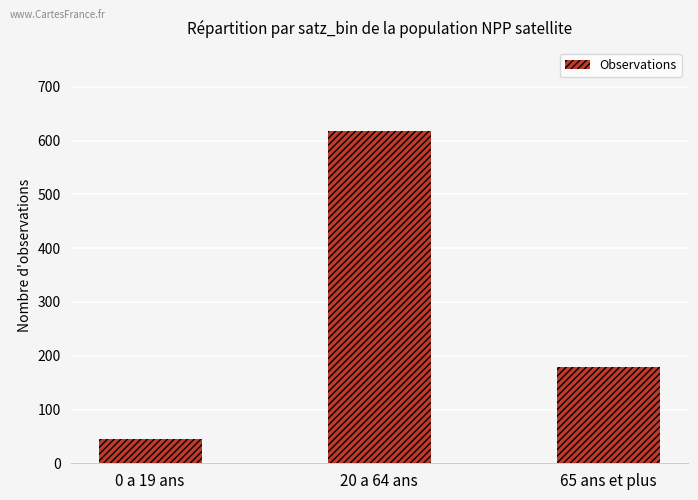

What is the change in value from 20 a 64 ans to 65 ans et plus?

-438